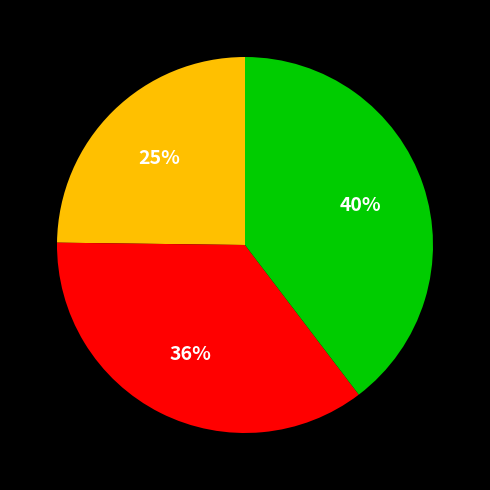

Is there any slice that represents more than half of the pie?

No